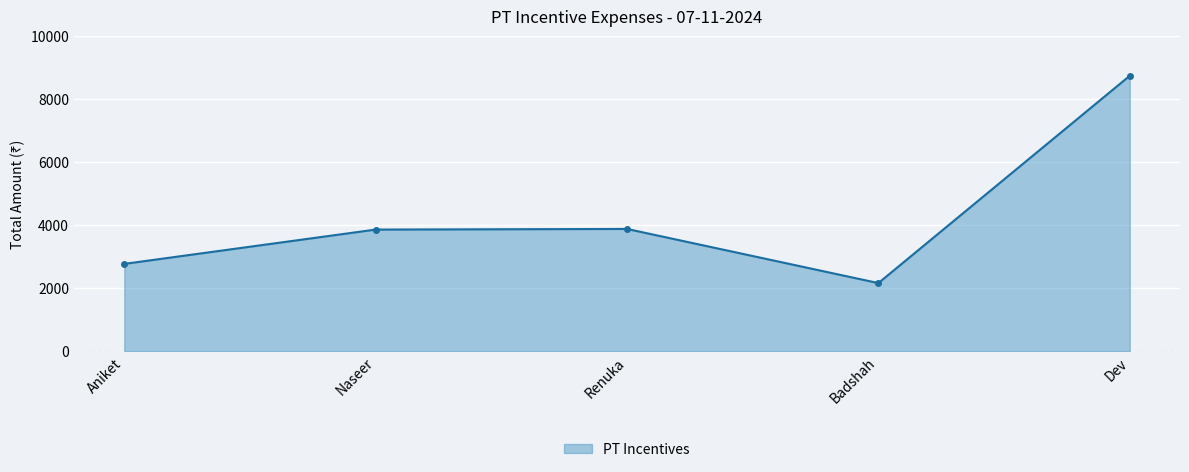

What position from the left is Naseer?

2